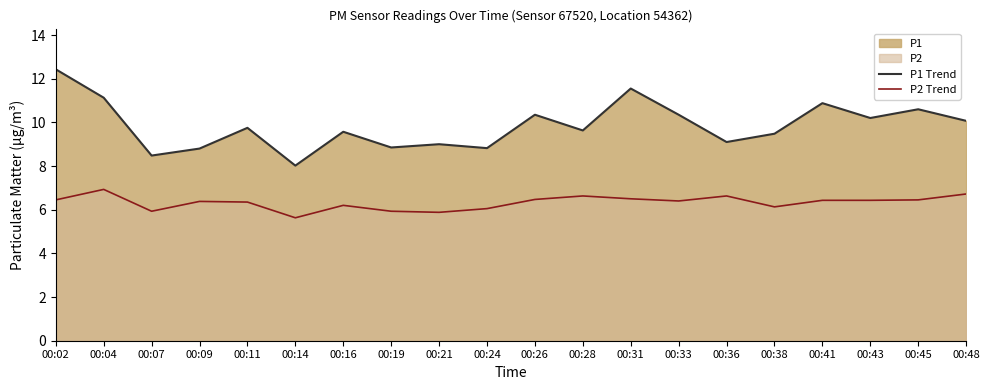

Which has a higher value, 00:38 or 00:04?

00:04